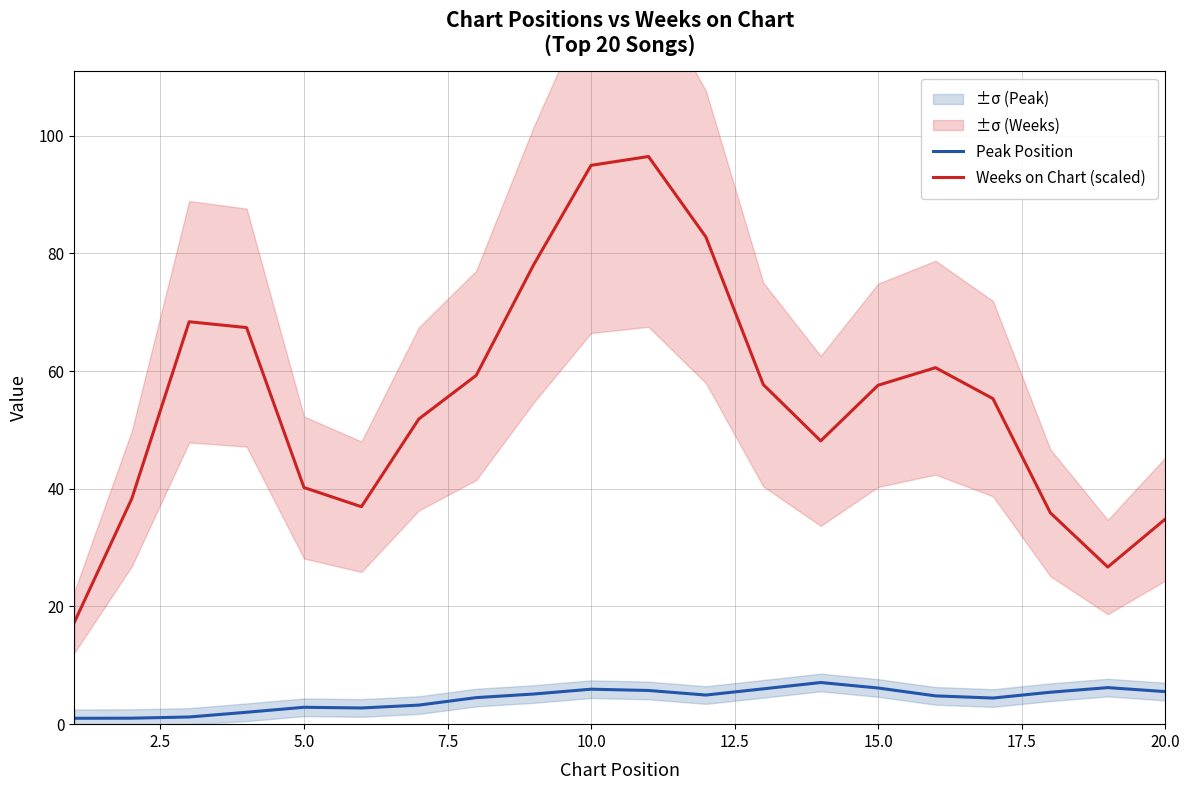

True or false: Peak Position and Weeks on Chart (scaled) cross at least once.

False